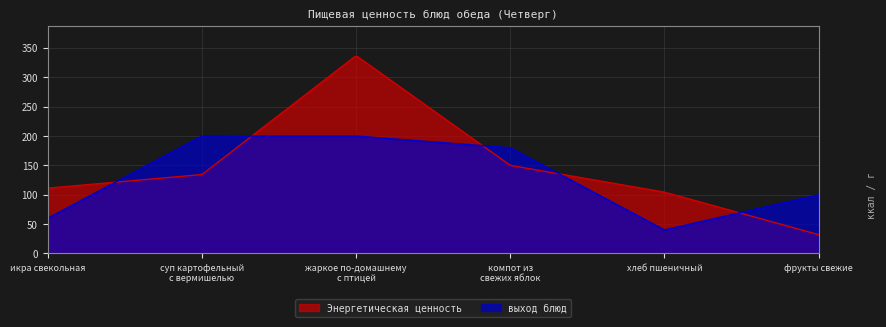

How many series are shown in this chart?

2